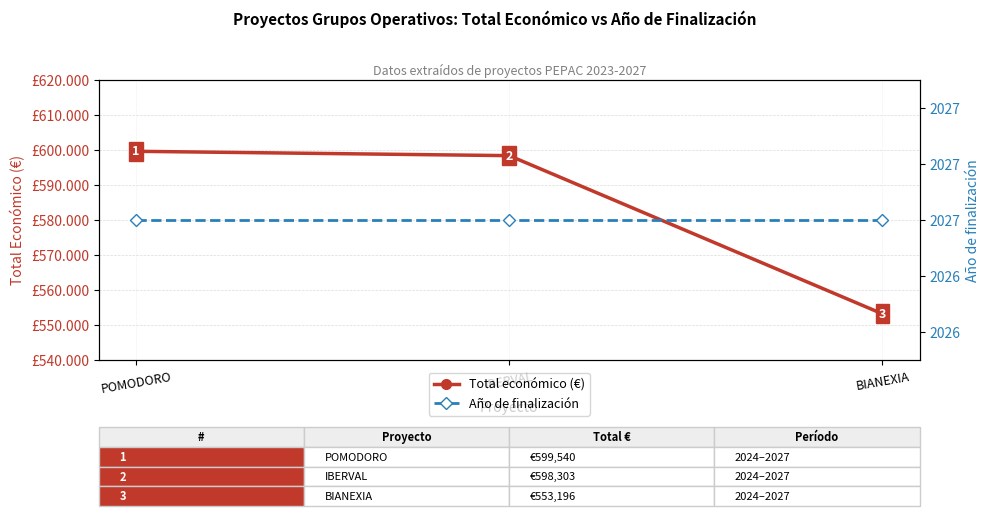

What position from the left is POMODORO?

1